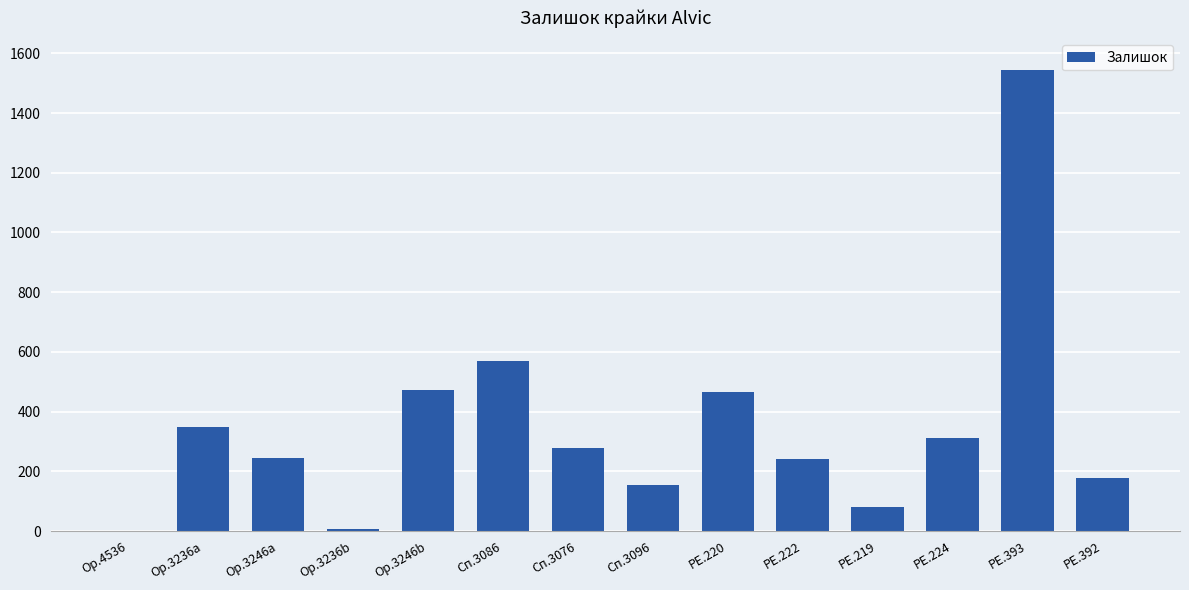

Between Сп.3086 and PE.392, which is larger?

Сп.3086